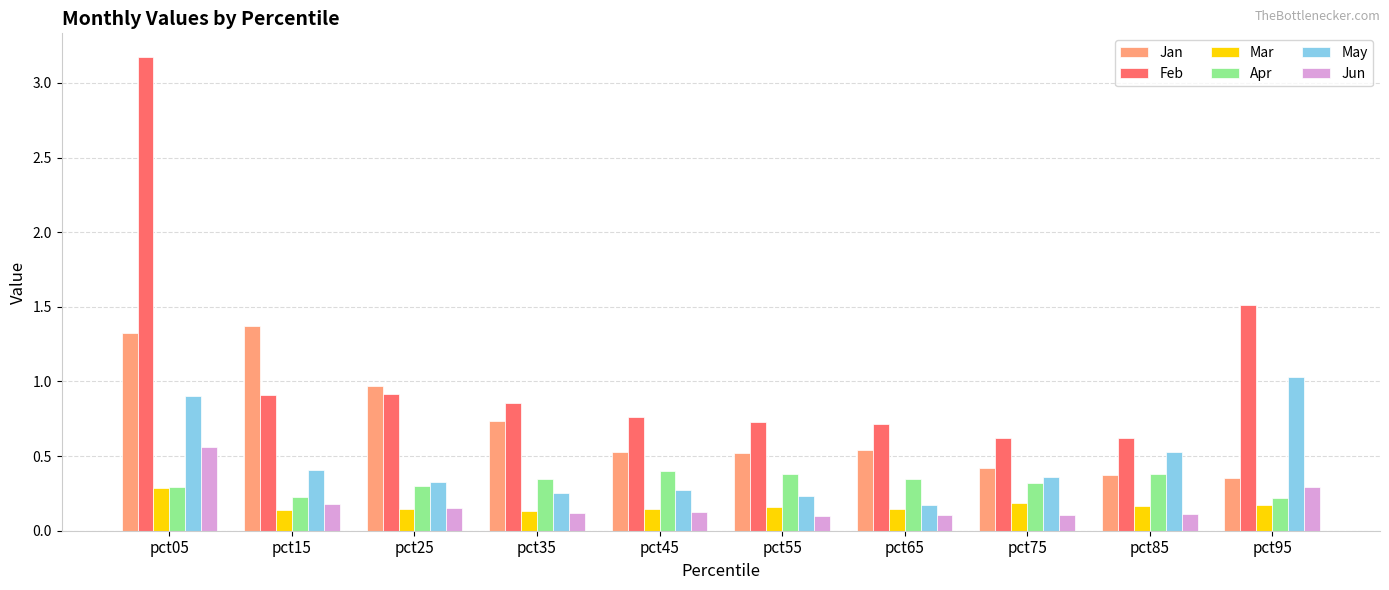

What are all the series names shown in the legend?

Jan, Feb, Mar, Apr, May, Jun